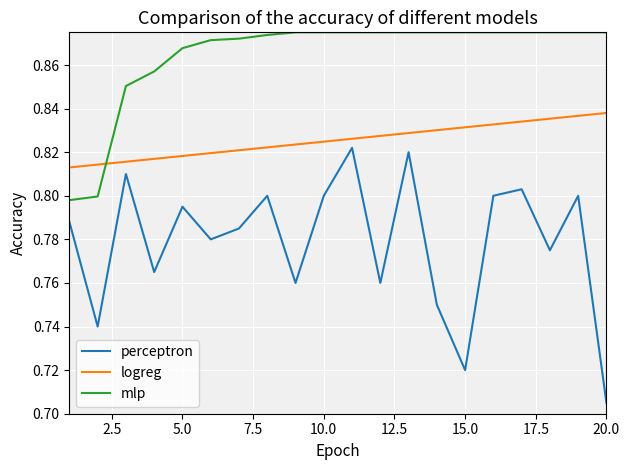

True or false: perceptron and logreg intersect in this chart.

False